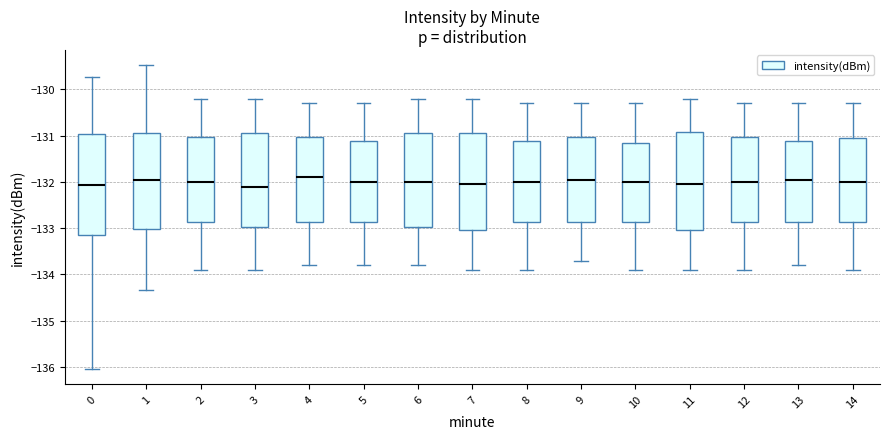

Reading left to right, read every box against the y-axis: the position of its median line, the range the box covers, and the ends of its whiskers. The values are not printed on the chart, so give them approximately, as read against the axis.

0: median -132.1, box -133.1 to -131.0, whiskers -136.0 to -129.7
1: median -131.9, box -133.0 to -130.9, whiskers -134.3 to -129.5
2: median -132.0, box -132.9 to -131.0, whiskers -133.9 to -130.2
3: median -132.1, box -133.0 to -130.9, whiskers -133.9 to -130.2
4: median -131.9, box -132.9 to -131.0, whiskers -133.8 to -130.3
5: median -132.0, box -132.9 to -131.1, whiskers -133.8 to -130.3
6: median -132.0, box -133.0 to -130.9, whiskers -133.8 to -130.2
7: median -132.0, box -133.0 to -130.9, whiskers -133.9 to -130.2
8: median -132.0, box -132.9 to -131.1, whiskers -133.9 to -130.3
9: median -131.9, box -132.9 to -131.0, whiskers -133.7 to -130.3
10: median -132.0, box -132.9 to -131.1, whiskers -133.9 to -130.3
11: median -132.0, box -133.0 to -130.9, whiskers -133.9 to -130.2
12: median -132.0, box -132.9 to -131.0, whiskers -133.9 to -130.3
13: median -131.9, box -132.9 to -131.1, whiskers -133.8 to -130.3
14: median -132.0, box -132.9 to -131.0, whiskers -133.9 to -130.3